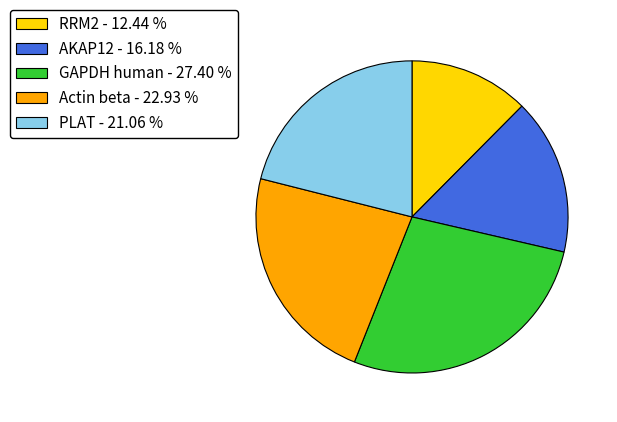

Which has a higher value, Actin beta or PLAT?

Actin beta